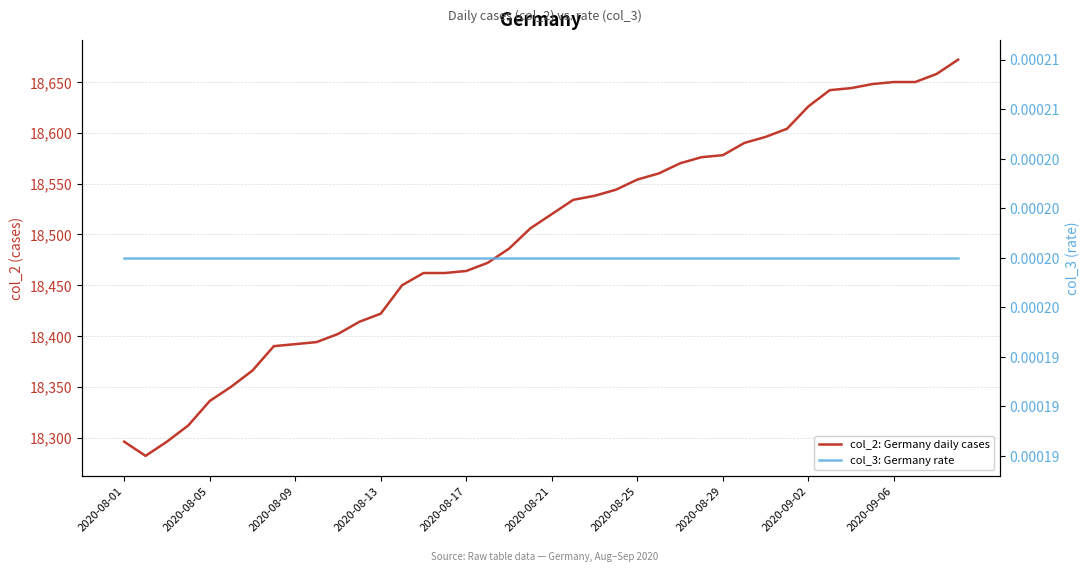

Is the value of col_2: Germany daily cases at 12 greater than the value of col_3: Germany rate at 19?

Yes